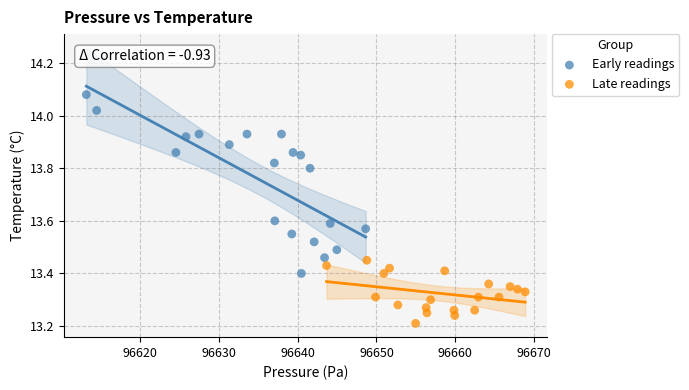

Which series has the largest Y range (max minus min)?

Early readings